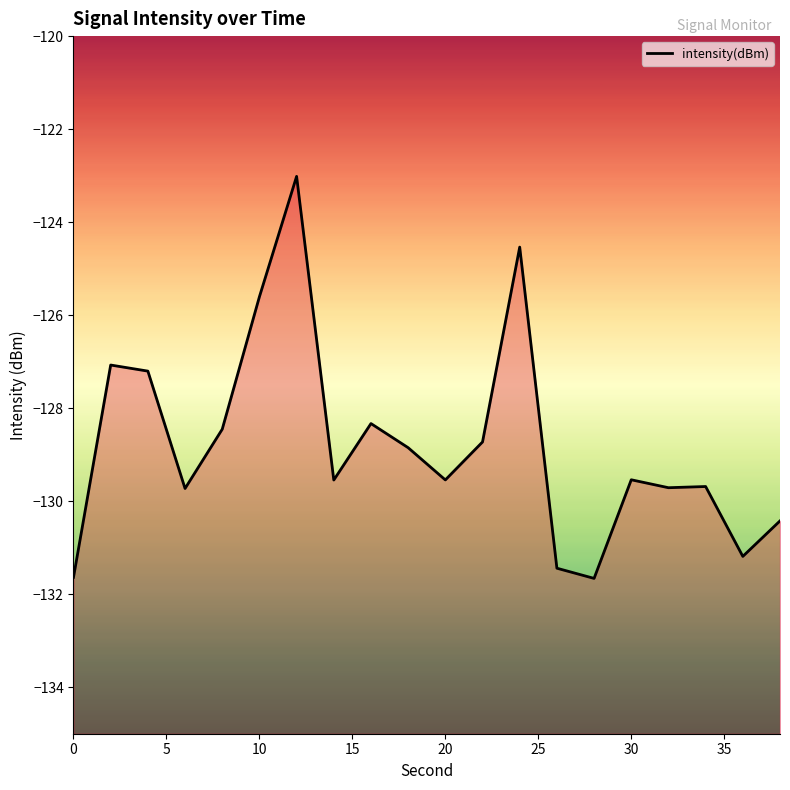

What is the smallest value displayed?

-131.7